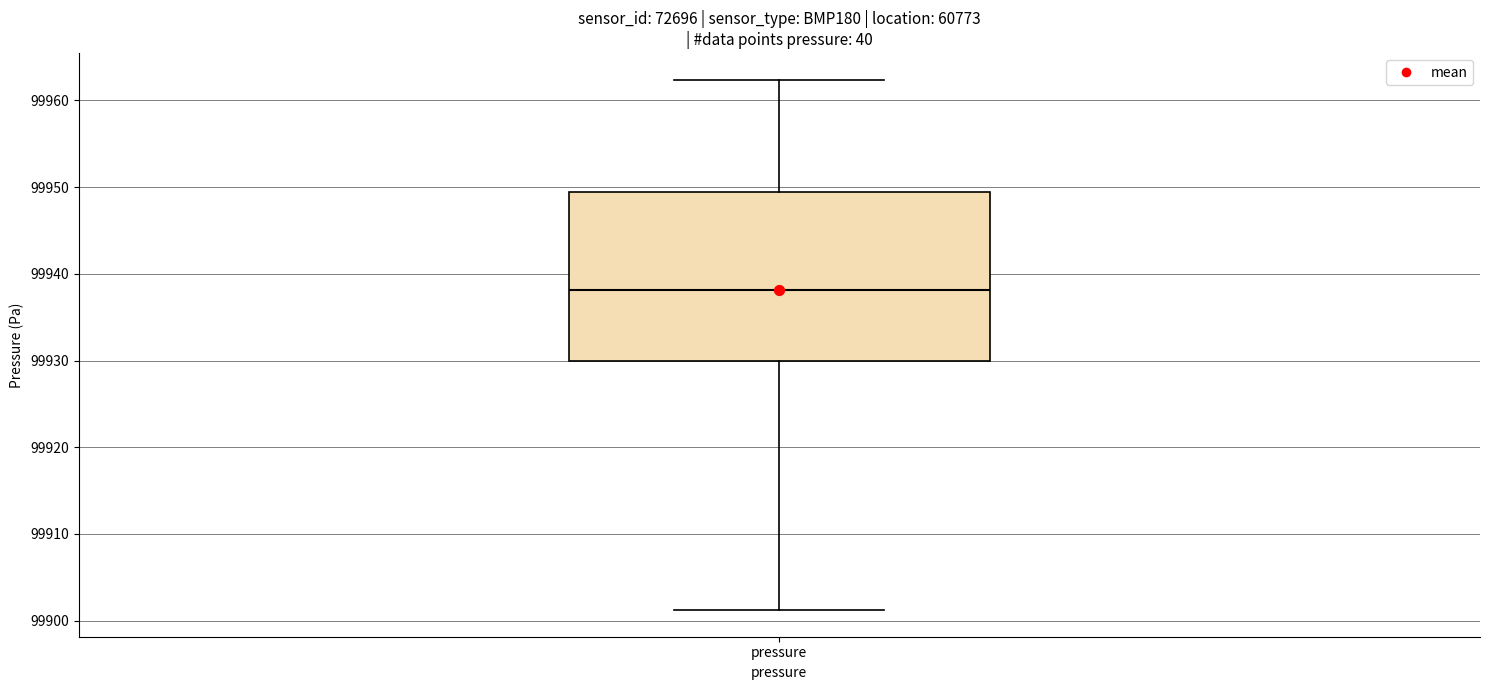

Read this box plot against the y-axis: the position of the median line, the range covered by the box, and the ends of both whiskers. The values are not printed on the chart, so give them approximately, as read against the axis.

median 99938, box 99930 to 99949, whiskers 99901 to 99962